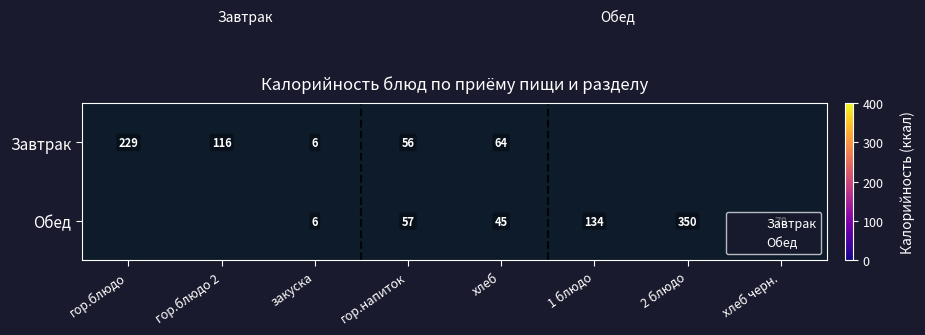

At how many categories does at least one series exceed 58?

6